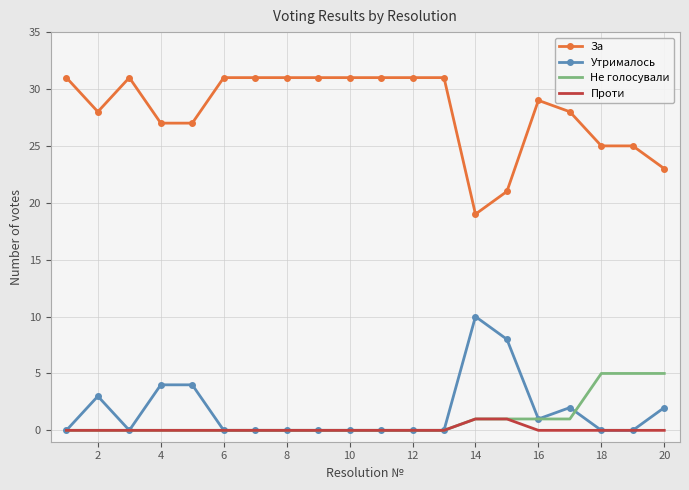

Which series has the largest total across all categories?

За